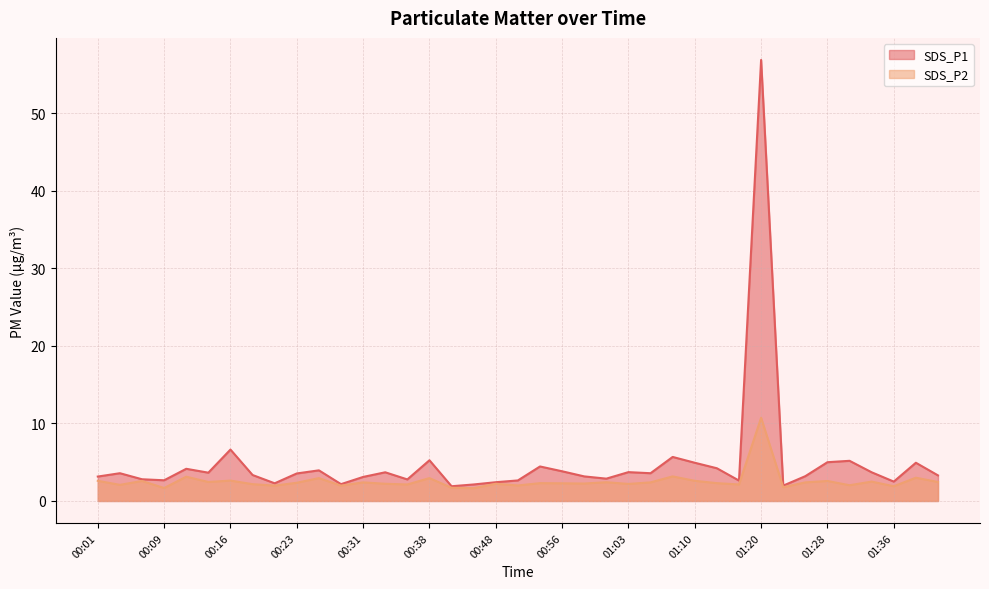

How many interior local peaks does the SDS_P2 series have?

14